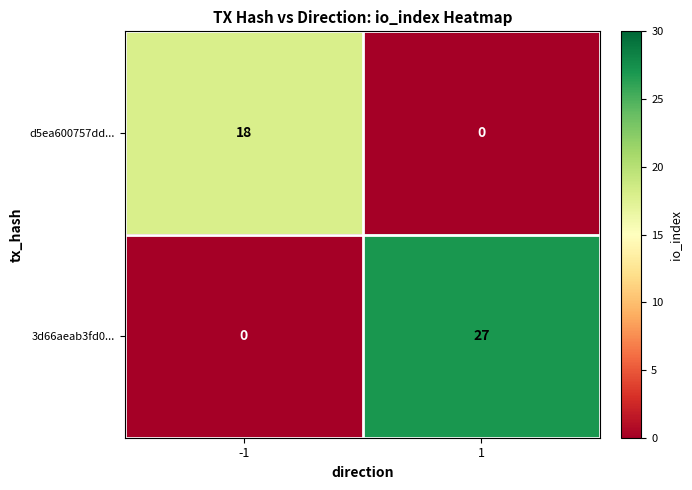

Reading left to right, what are all the values shown in this chart?

d5ea600757dd...: -1=18	1=0
3d66aeab3fd0...: -1=0	1=27